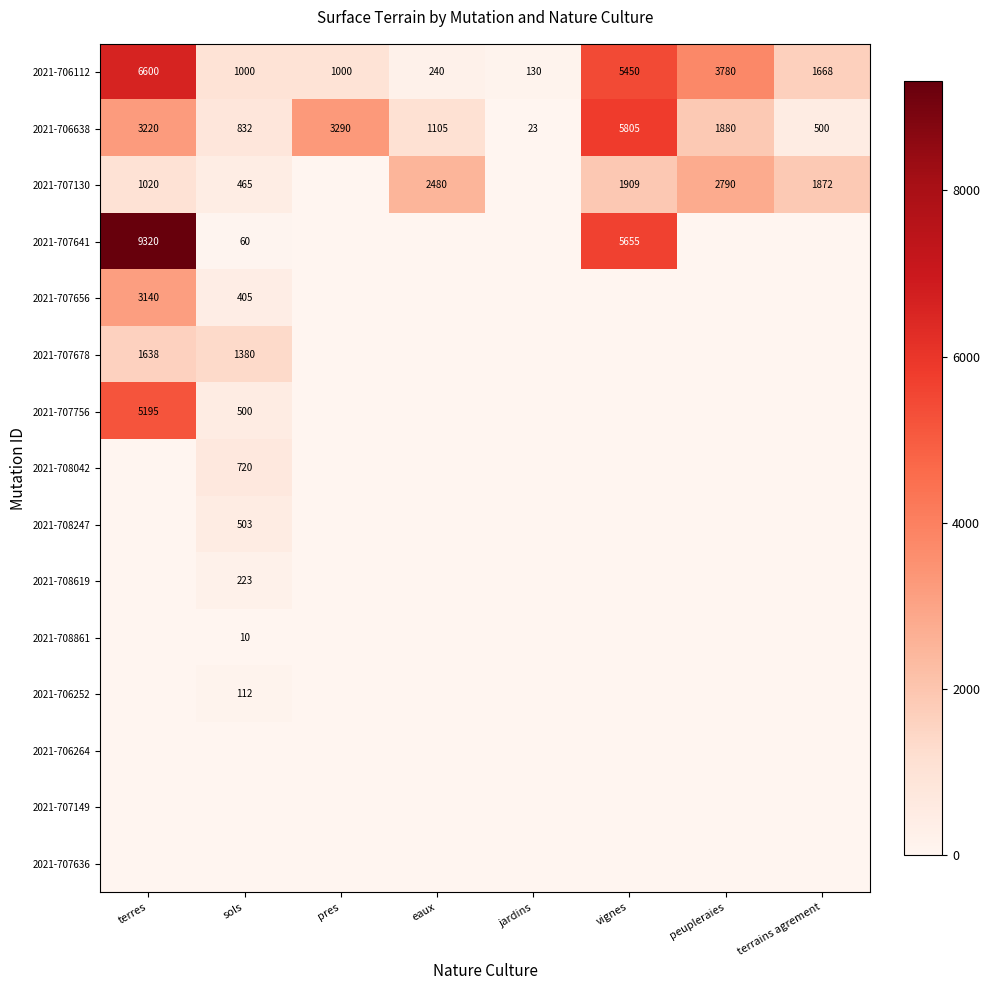

How many 2021-706112 values are between 1000 and 5450?

5